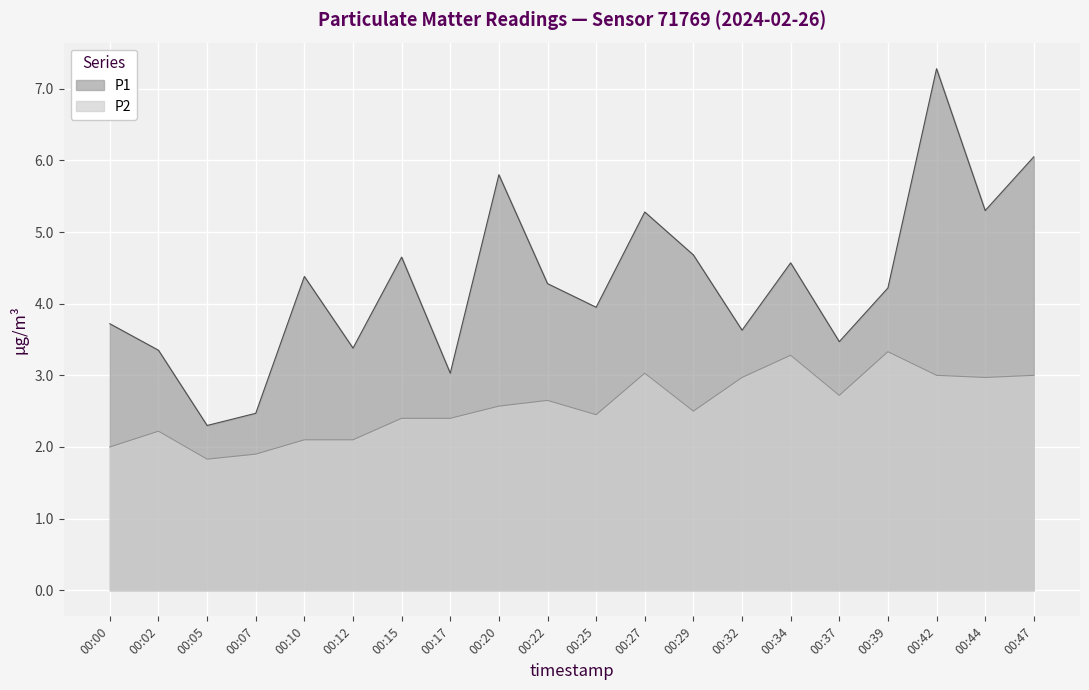

How many lines are shown in the chart?

2